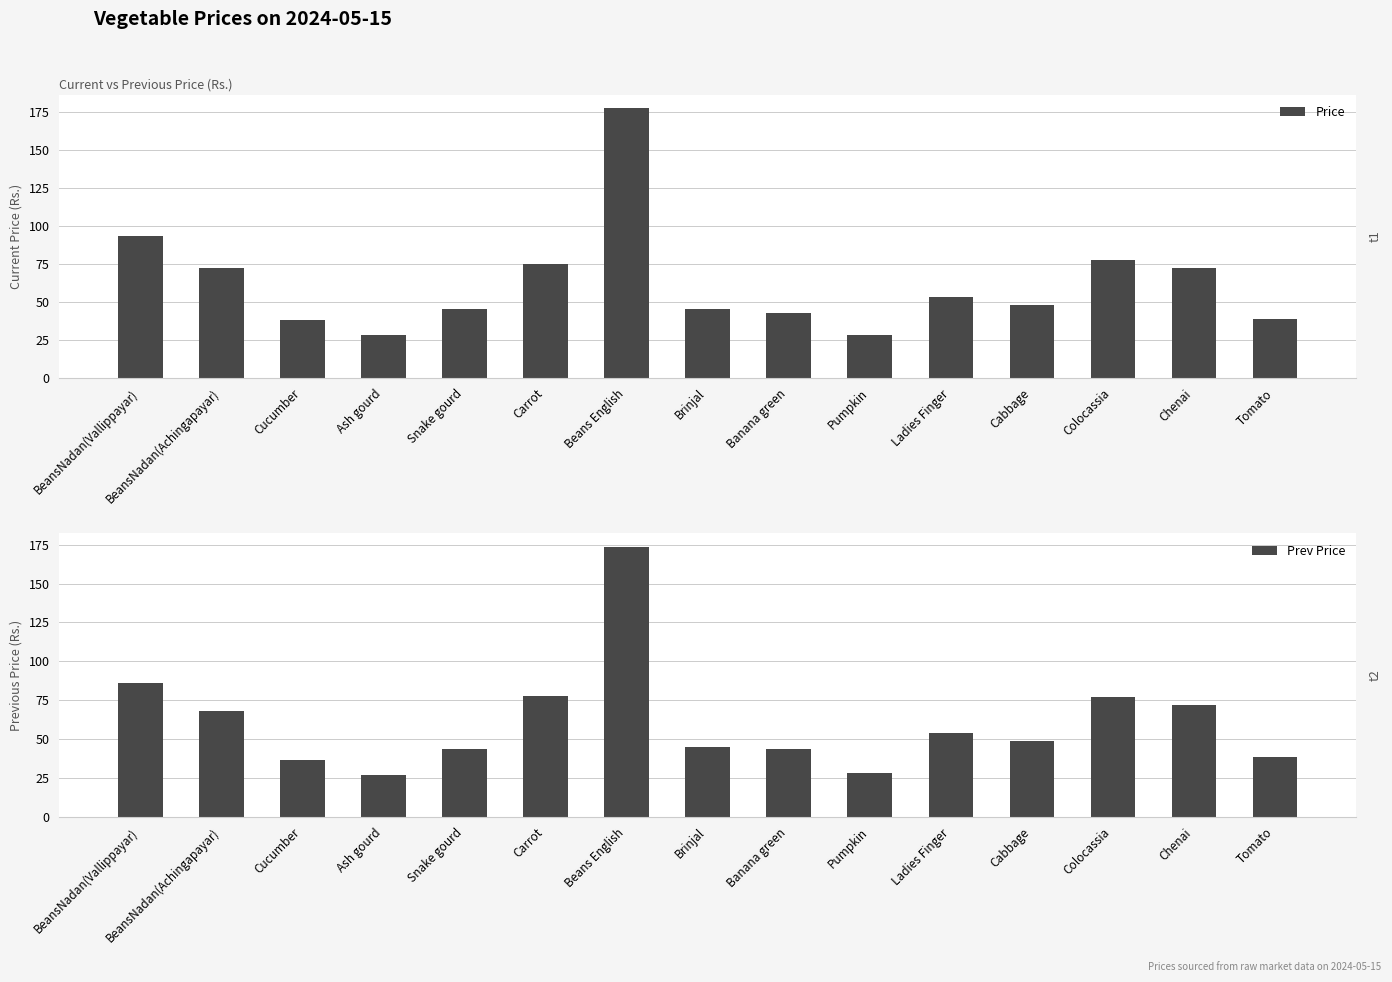

Which series has the widest spread of values?

Price